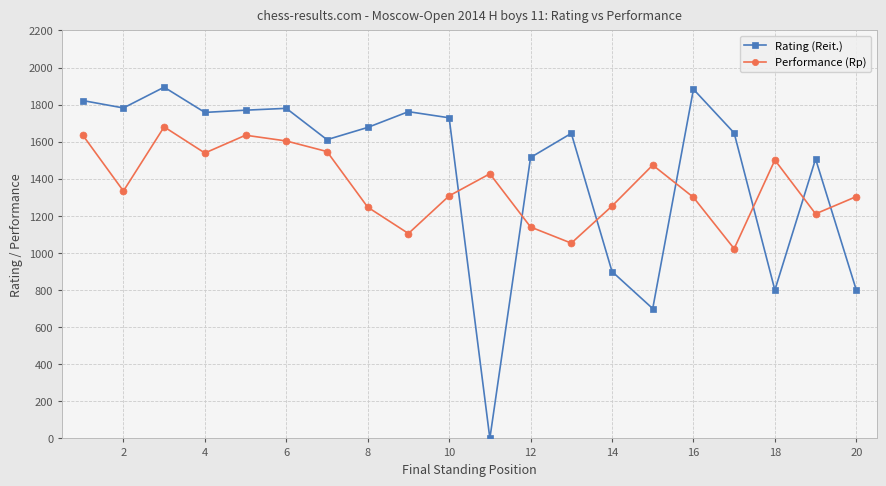

What is the sum of all Rating (Reit.) values?

28982